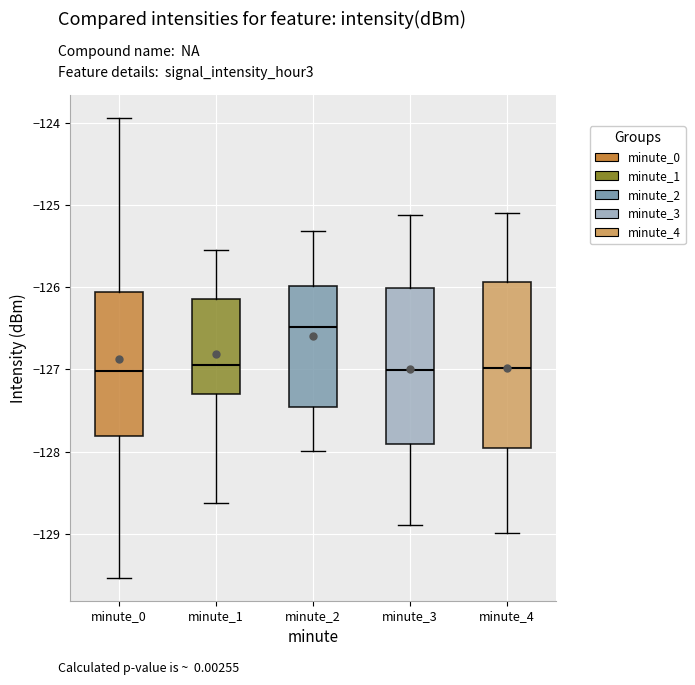

Reading left to right, transcribe this box plot: for each box, give where its median line is, the range the box spans, and where its two whiskers end, as read against the y-axis. The values are not printed on the chart, so give them approximately, as read against the axis.

minute_0: median -127.0, box -127.8 to -126.1, whiskers -129.5 to -123.9
minute_1: median -126.9, box -127.3 to -126.1, whiskers -128.6 to -125.5
minute_2: median -126.5, box -127.5 to -126.0, whiskers -128.0 to -125.3
minute_3: median -127.0, box -127.9 to -126.0, whiskers -128.9 to -125.1
minute_4: median -127.0, box -128.0 to -125.9, whiskers -129.0 to -125.1